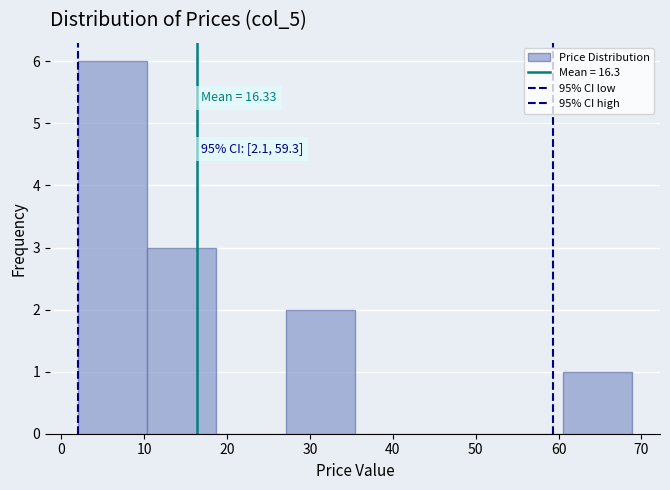

Over which range of the x-axis is the bar tallest?

2 to 10